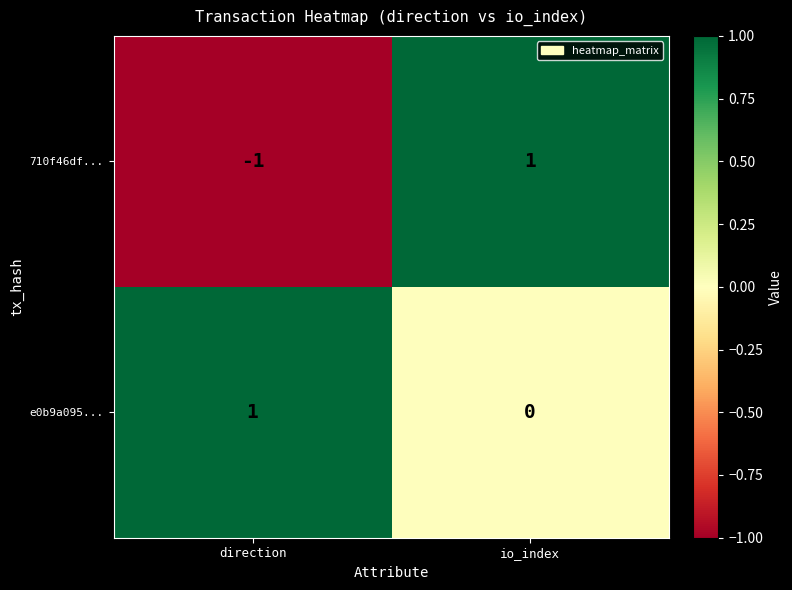

Which series has the largest range (max minus min)?

710f46df...